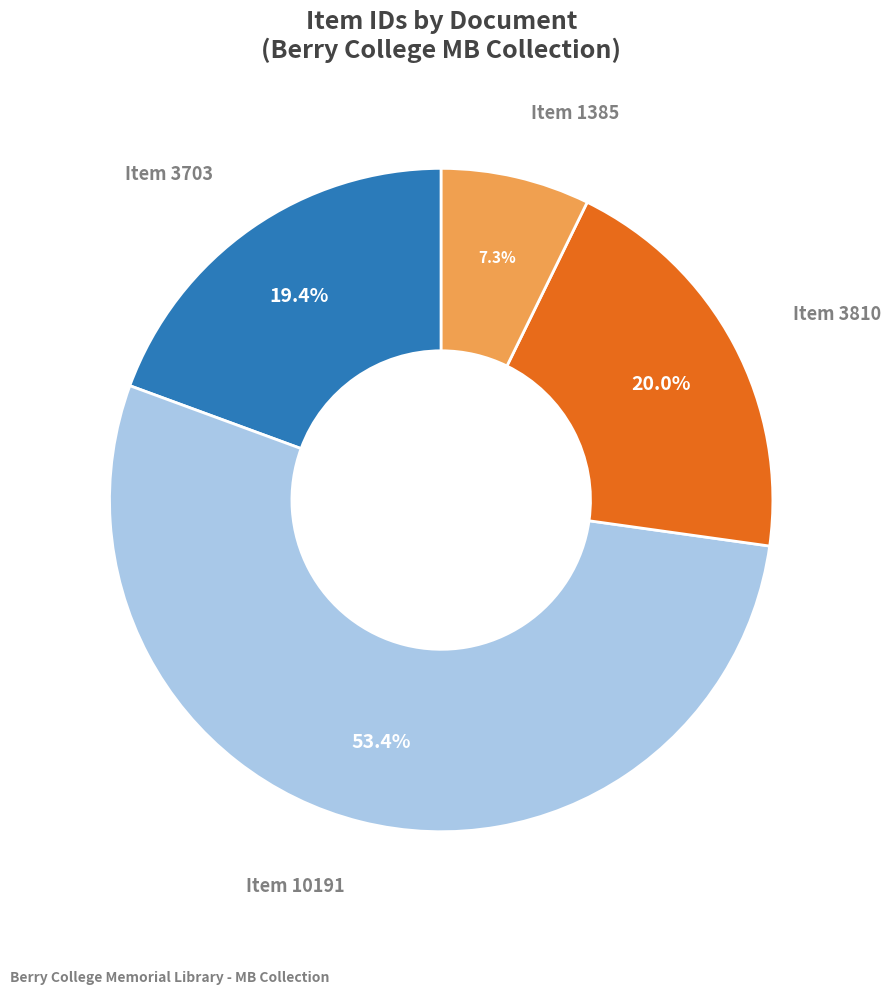

Is there a majority slice in this chart?

Yes